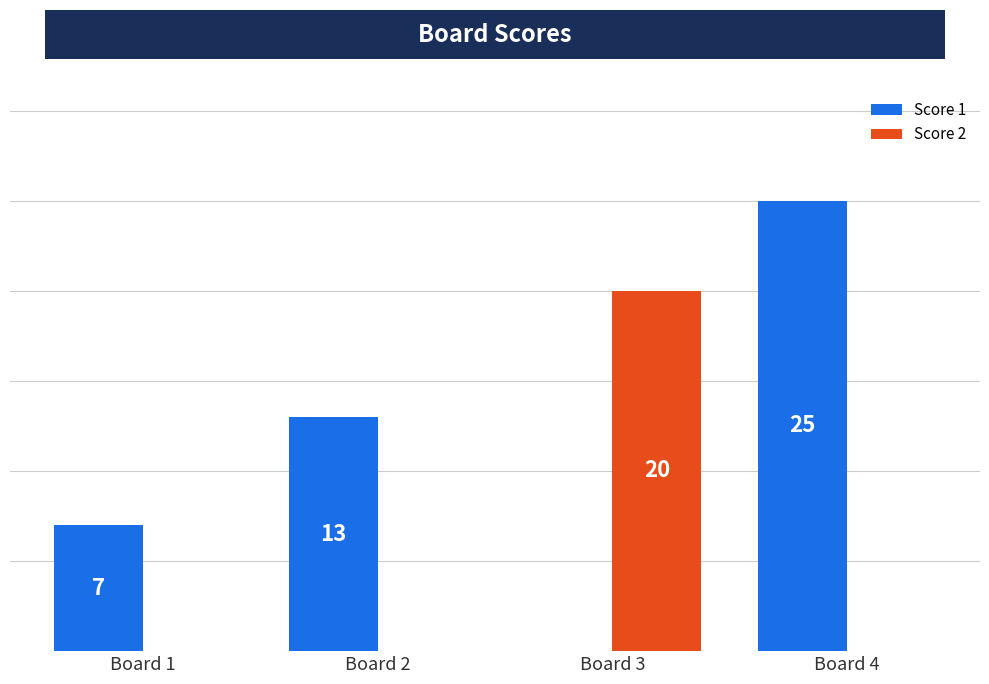

Between Board 1 and Board 4, which series saw the biggest shift?

Score 1